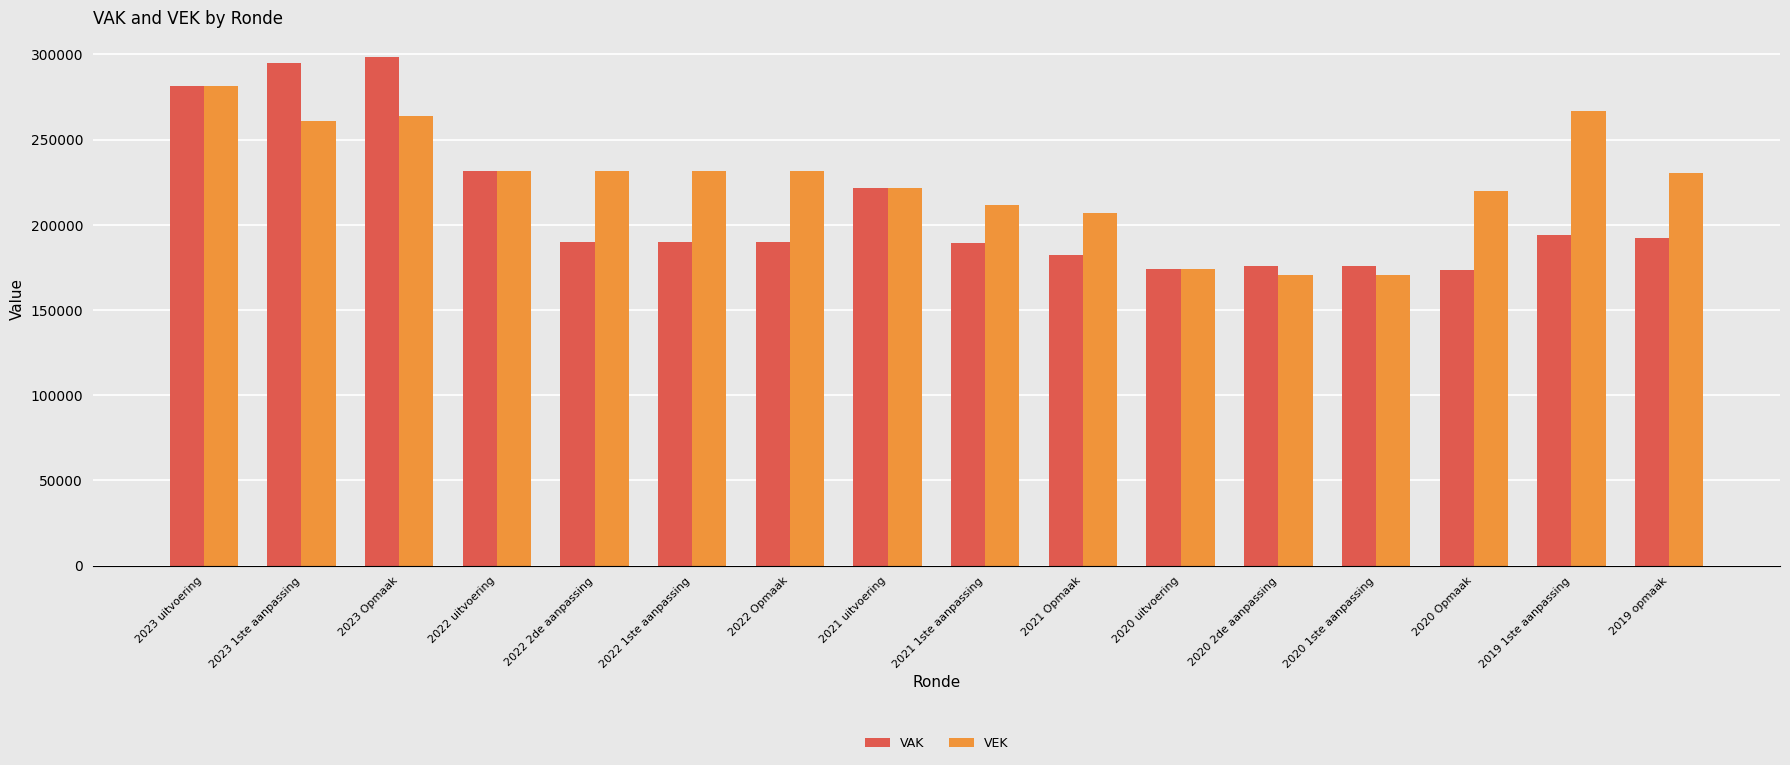

Which series has the largest range (max minus min)?

VAK